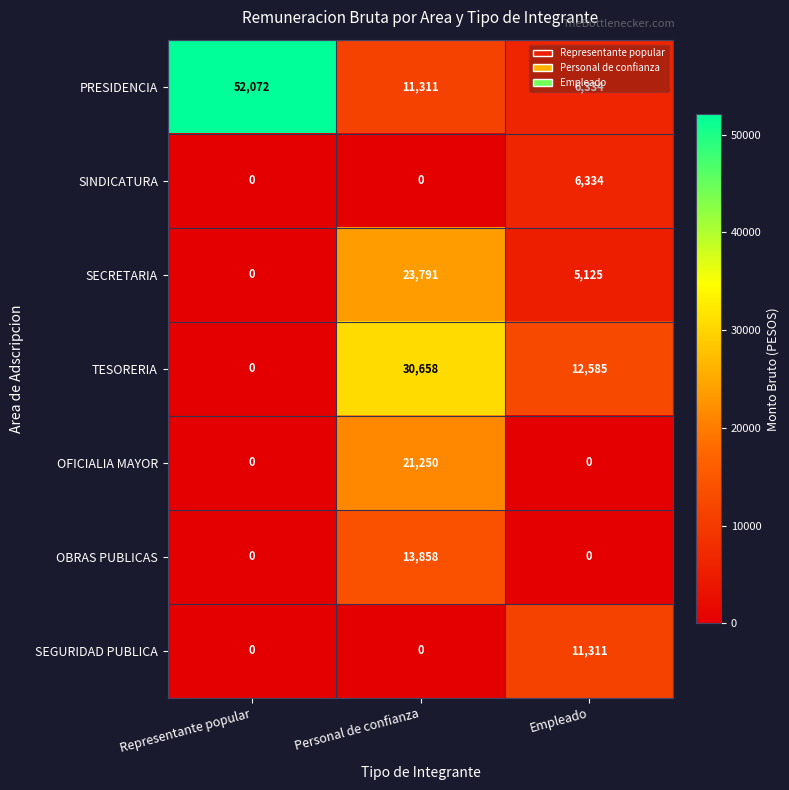

Where does the SECRETARIA series first go above 5125?

Personal de confianza